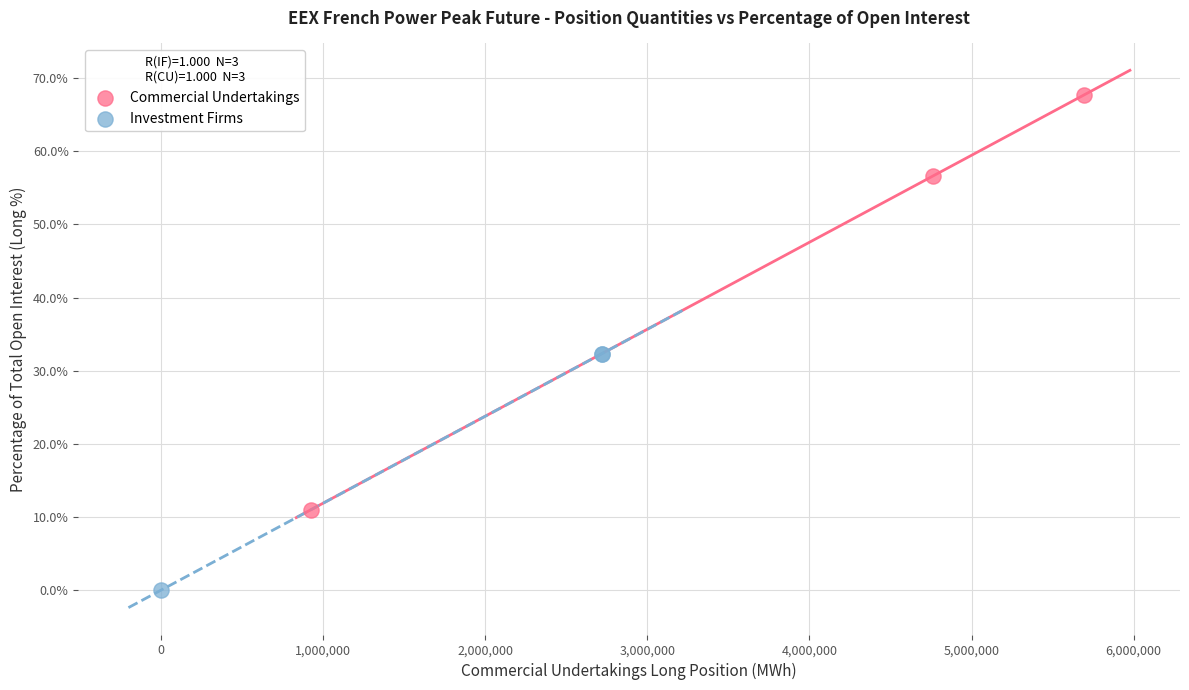

Which series reaches the maximum Y coordinate?

Commercial Undertakings